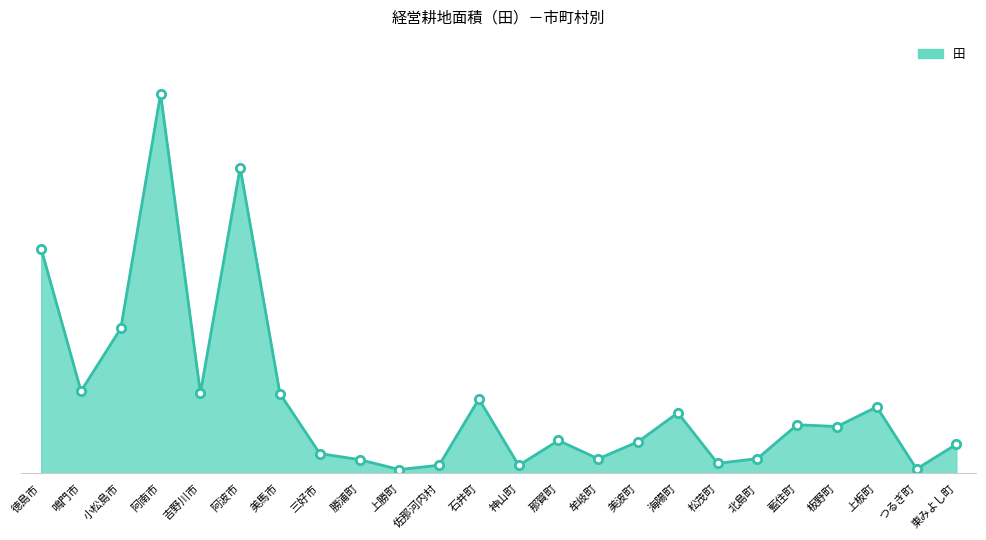

Is this an area chart (filled region under the line)?

Yes